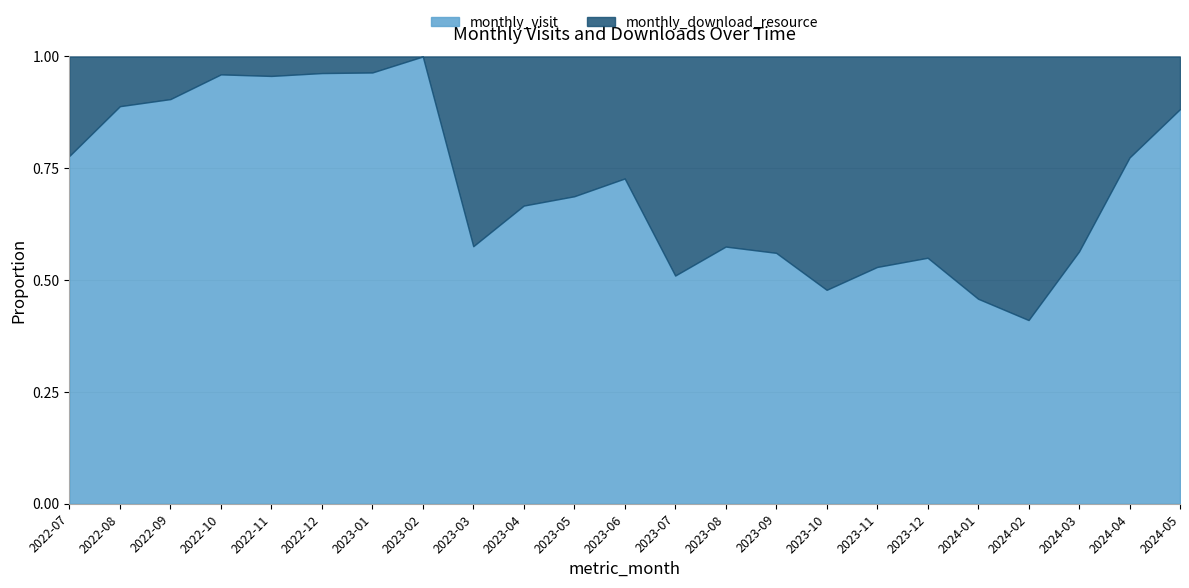

What is the label of the 6th point from the left?

2022-12